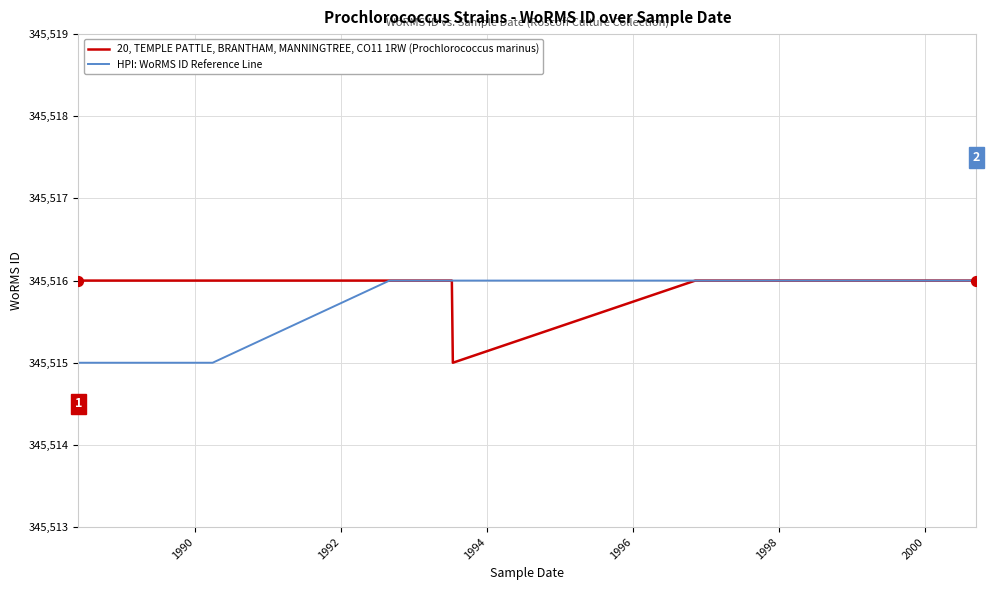

What are all the series names shown in the legend?

20, TEMPLE PATTLE, BRANTHAM, MANNINGTREE, CO11 1RW (Prochlorococcus marinus), HPI: WoRMS ID Reference Line